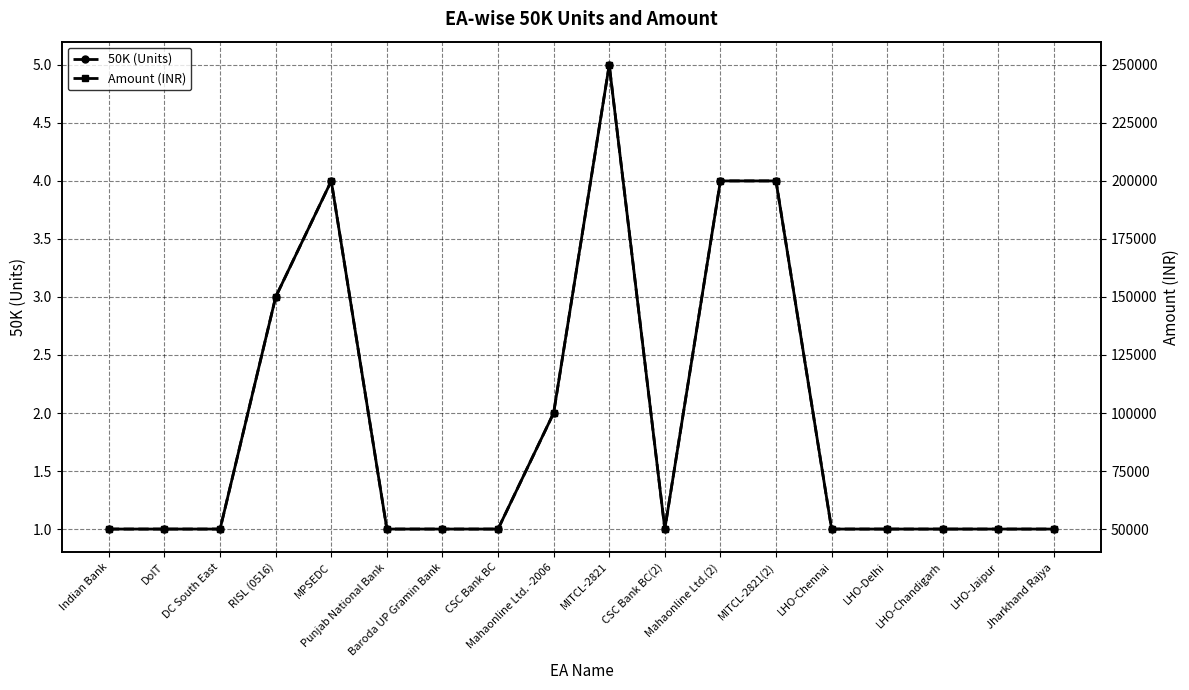

List the series in order of their peak value, lowest first.

50K (Units), Amount (INR)